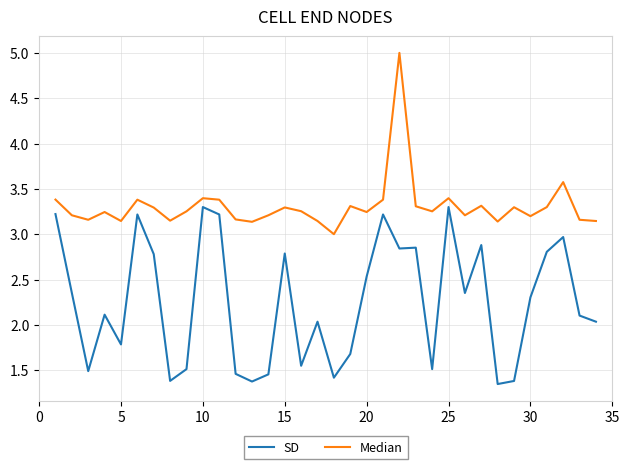

In Median, how many points are higher than both neighbors (excluding endpoints)?

10